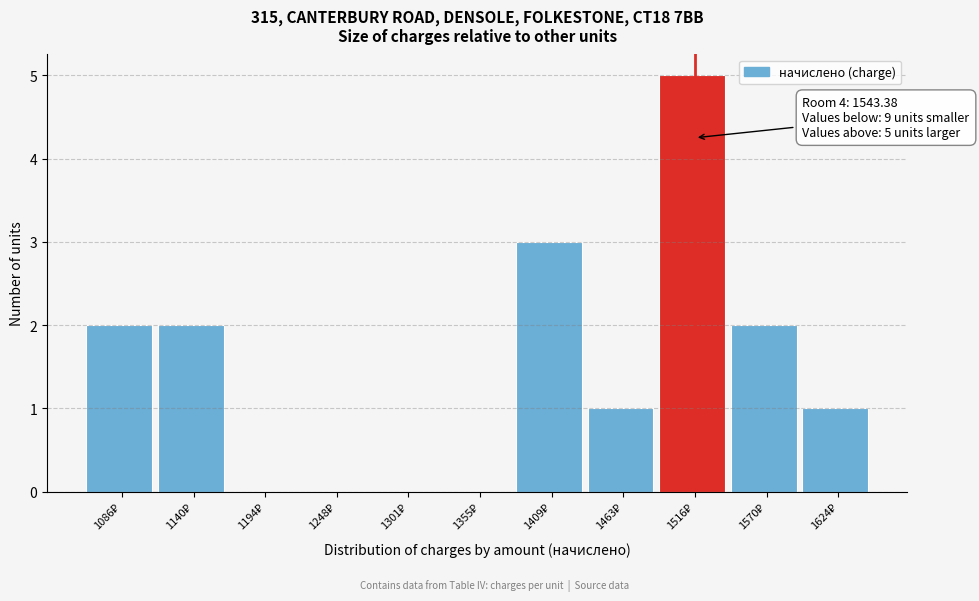

What is the greatest value displayed?

5